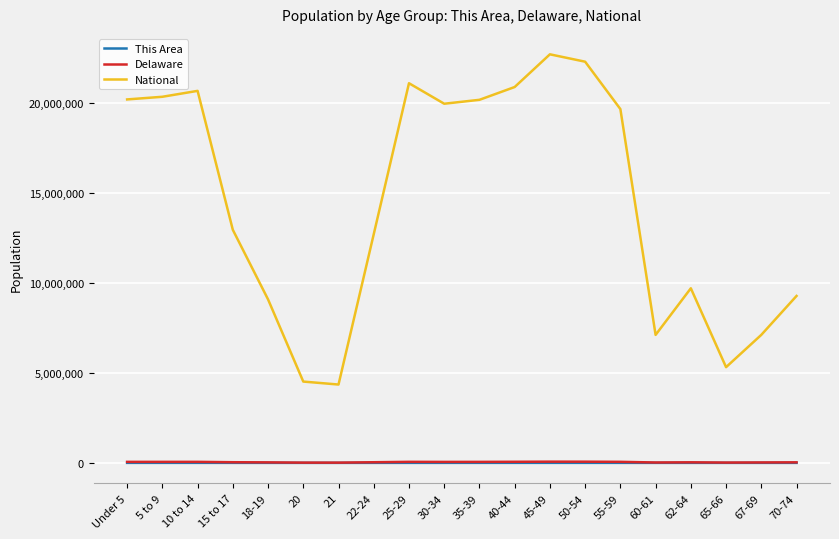

True or false: Delaware has a value of 67556 at 45-49.

True